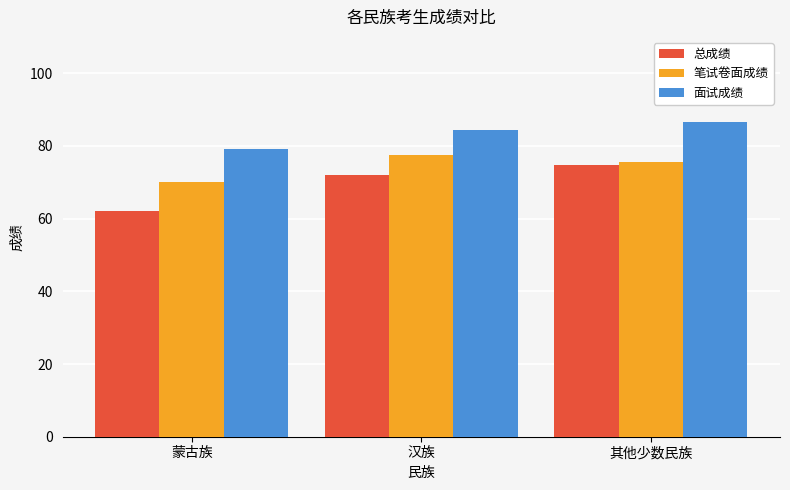

What is the minimum value for 面试成绩?

79.2